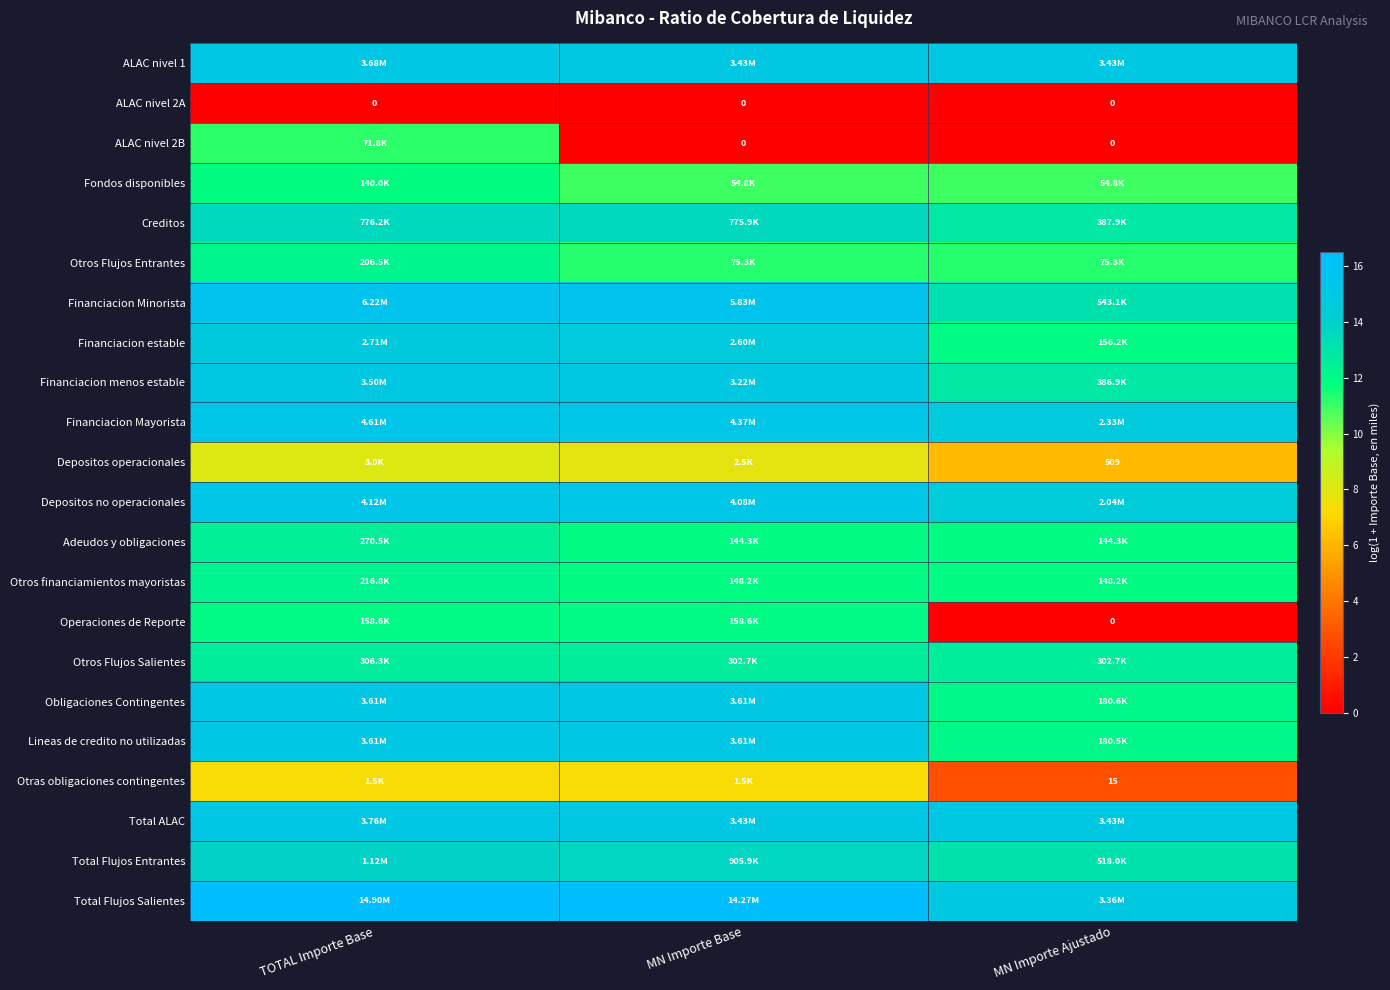

What is the difference between the Otras obligaciones contingentes values at TOTAL Importe Base and MN Importe Ajustado?

4.5